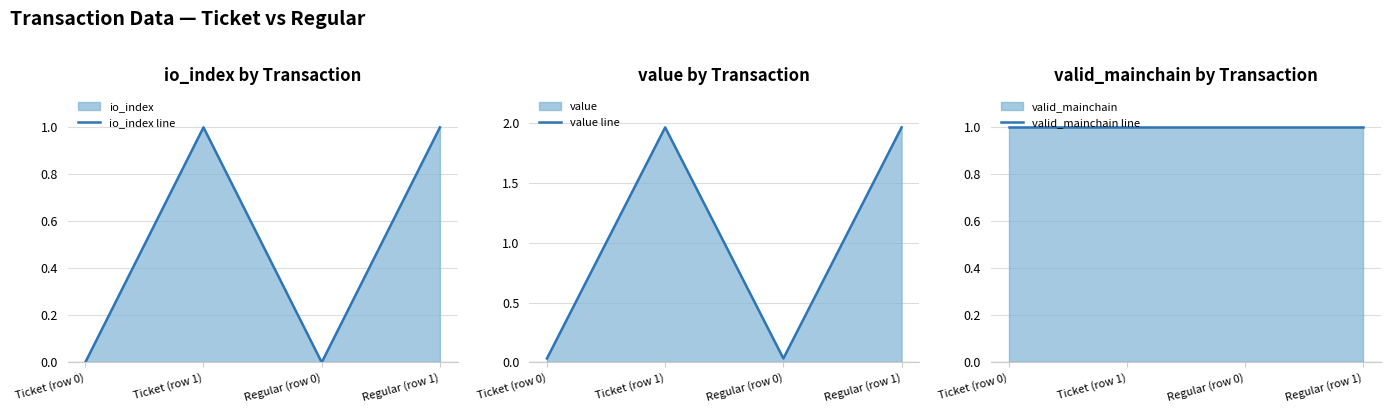

The io_index line series shows 1.7 at Ticket (row 1). True or false?

False